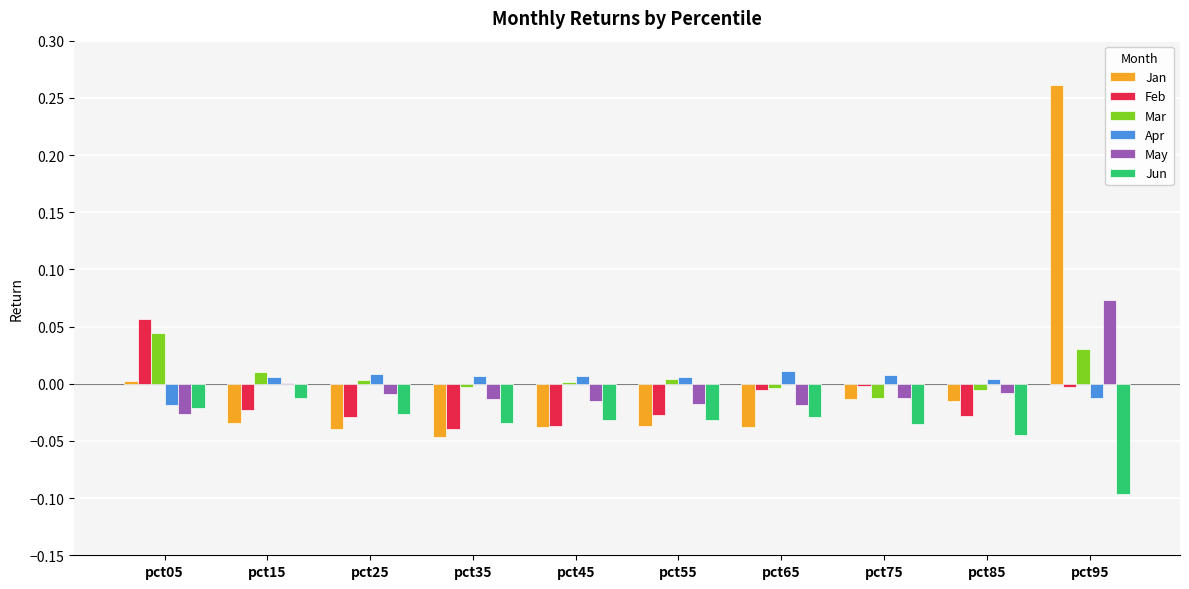

How many groups of bars are there?

10